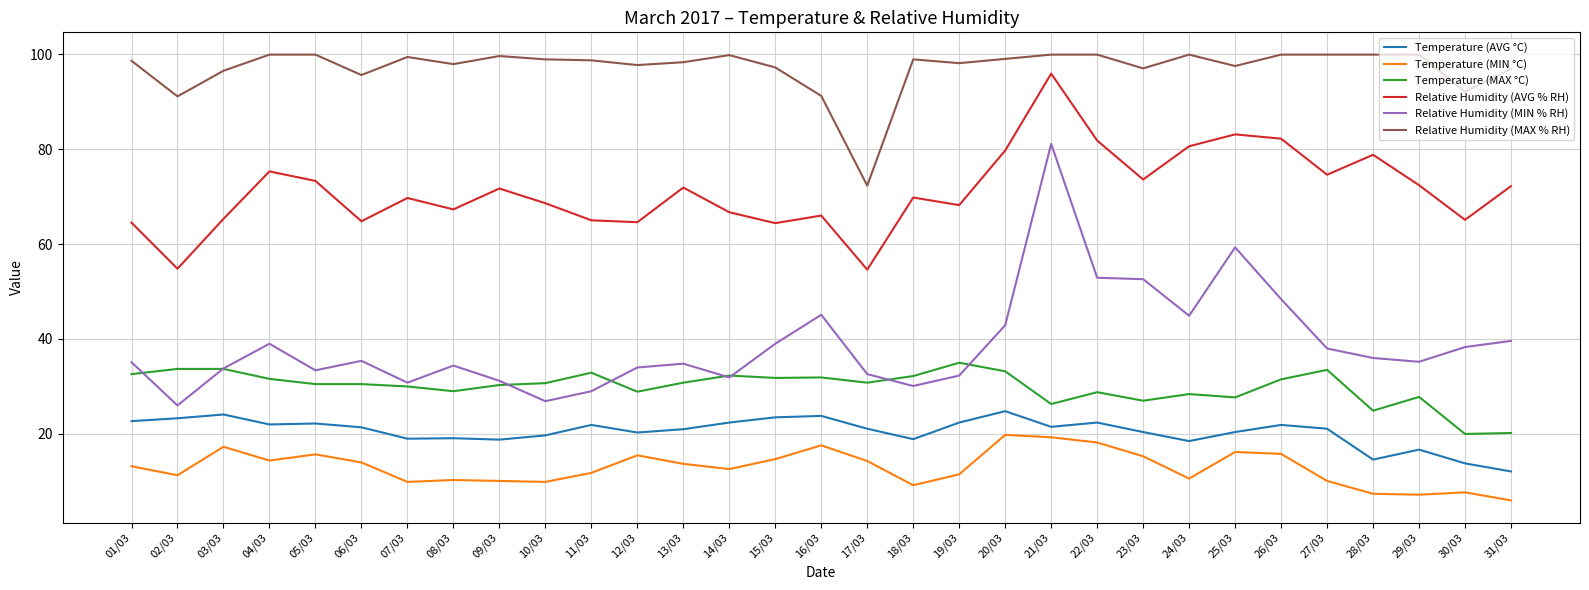

What is the smallest value displayed?

6.0